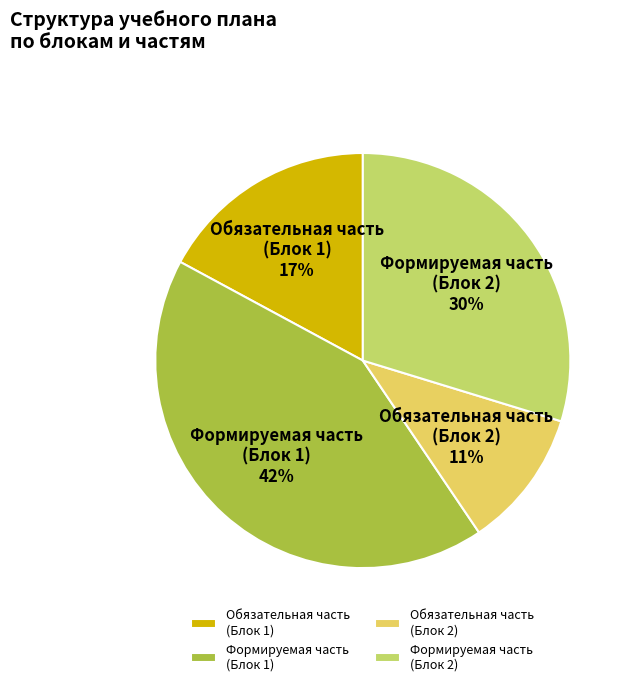

The Обязательная часть (Блок 2) 11% slice represents 11% of the pie. True or false?

True